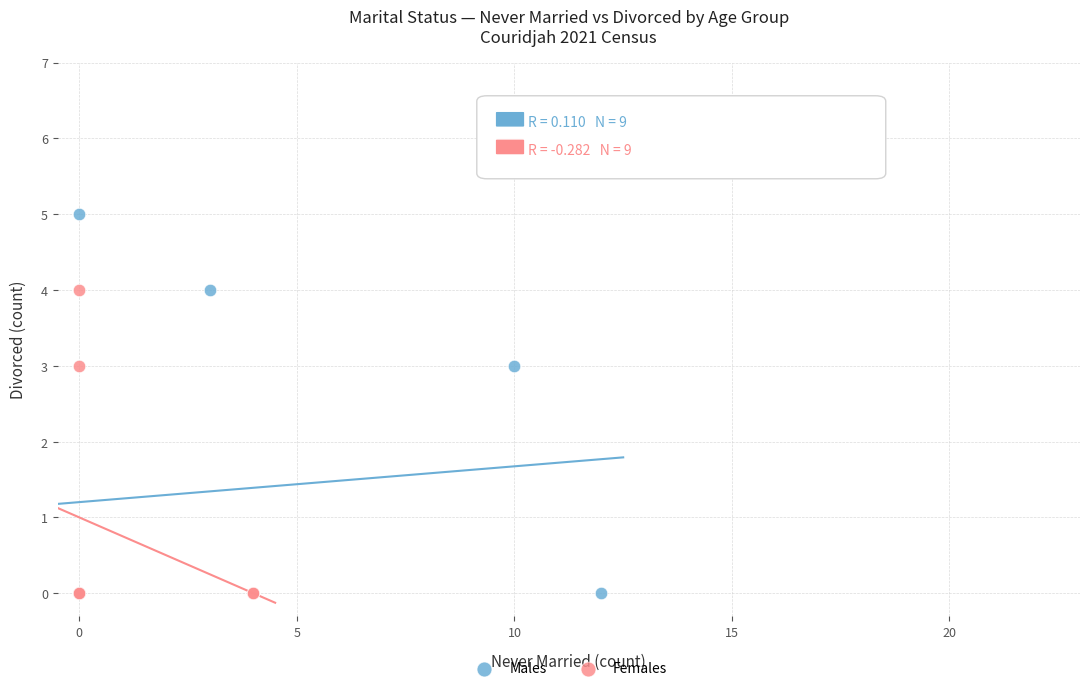

Which series contains the highest Y value?

Males